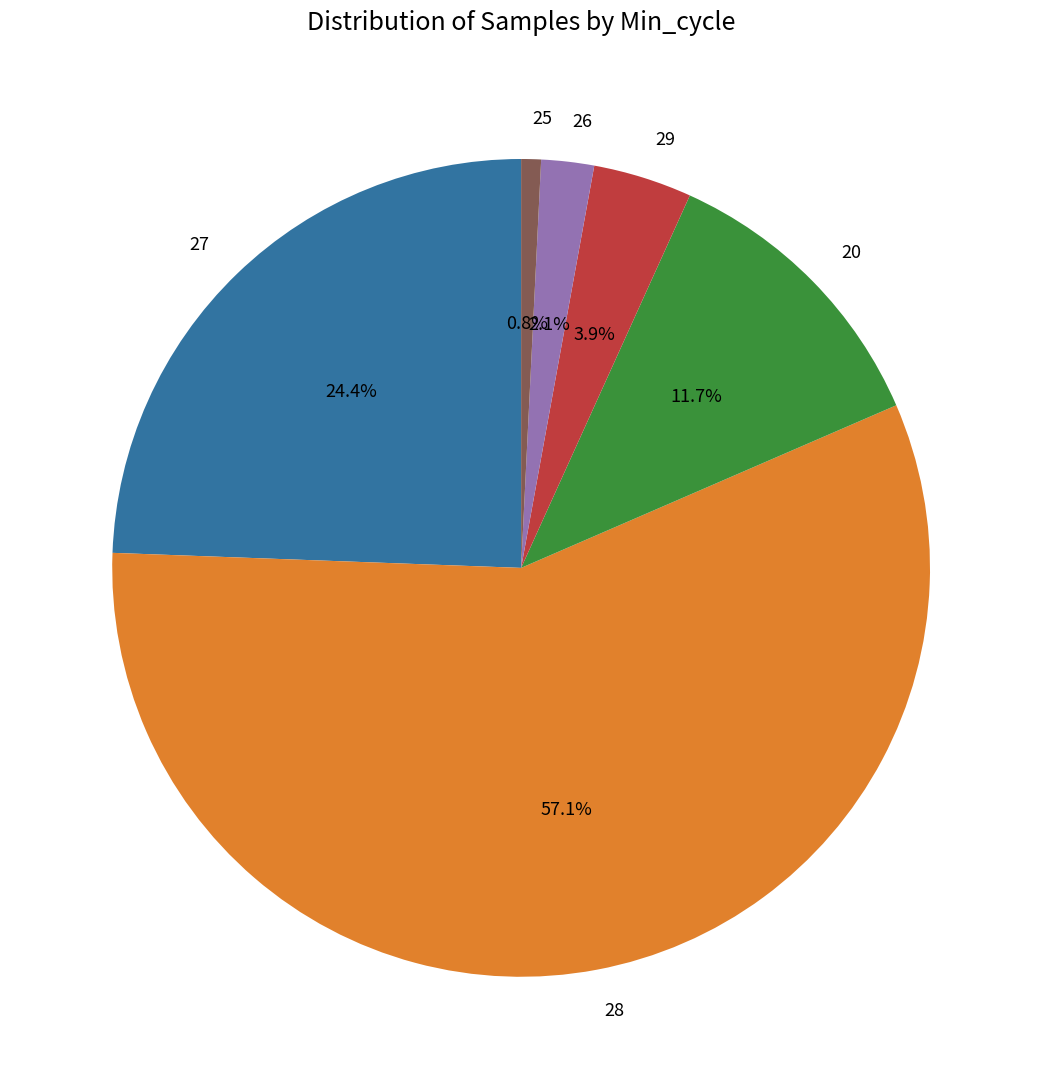

Which slice is the largest?

28